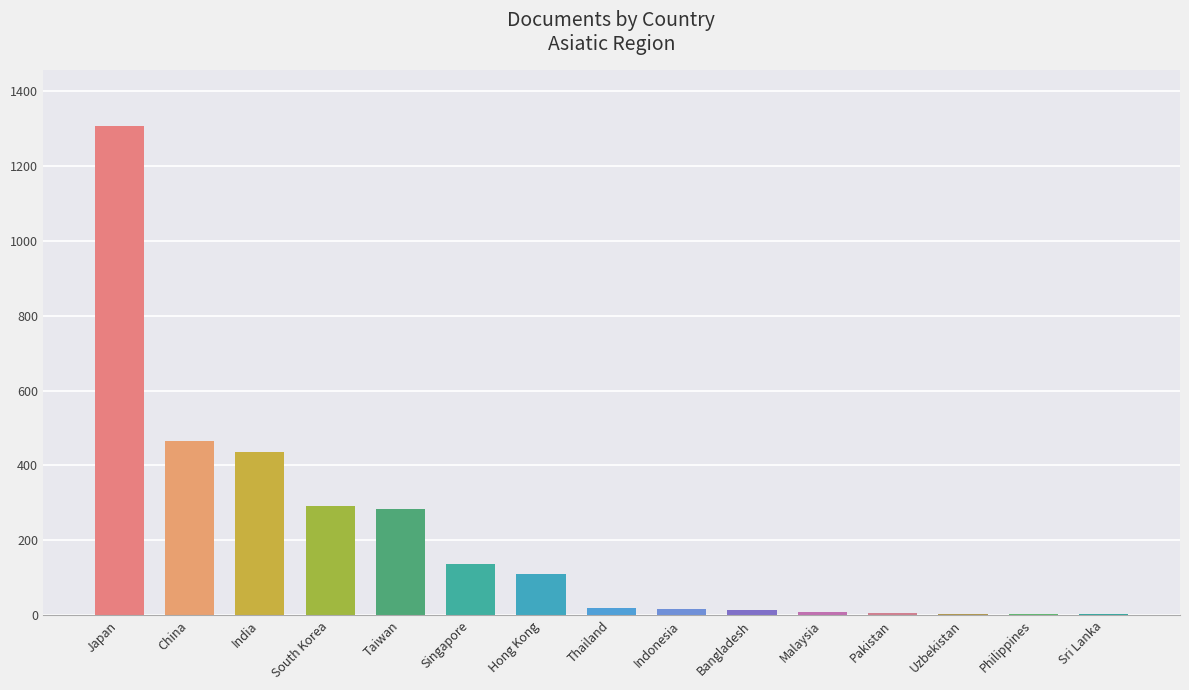

What is the sum of the values at Hong Kong and Malaysia?

119